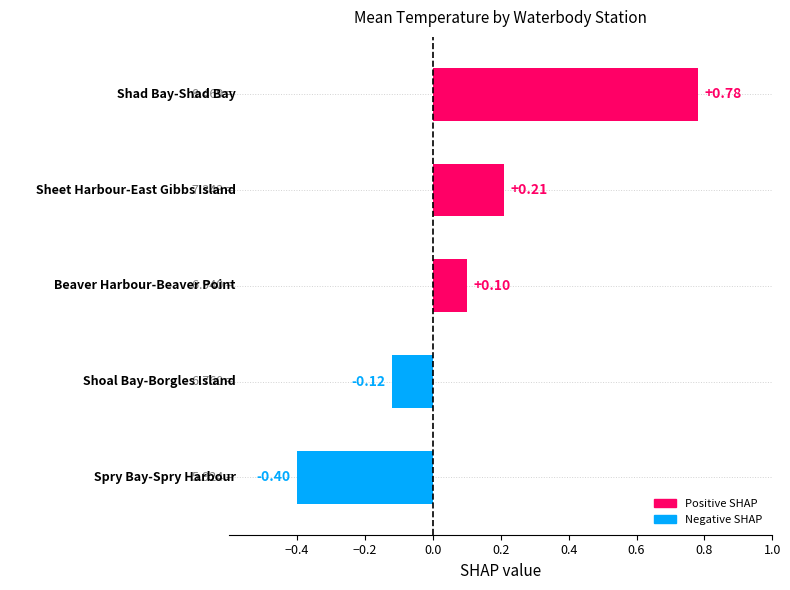

What is the minimum value shown in the chart?

-0.4